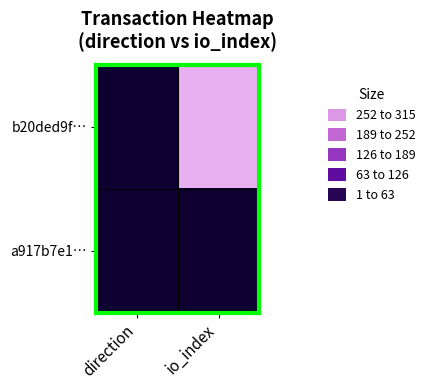

Which category has the lowest value across all series?

direction